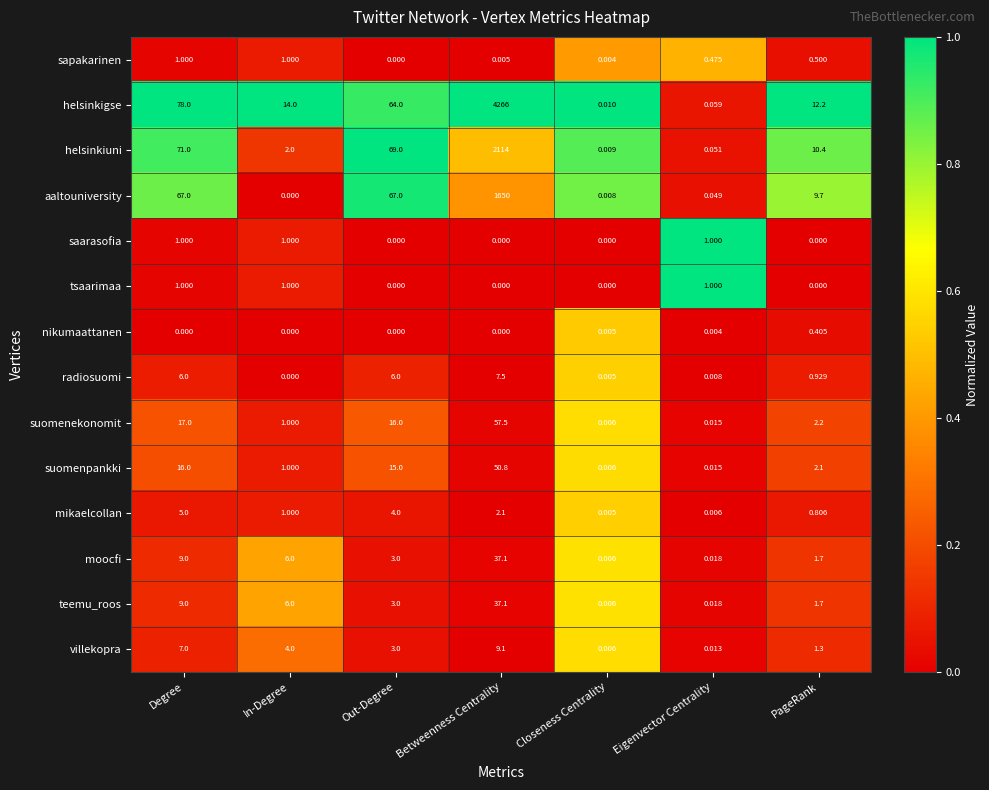

Rank the categories by suomenpankki value from highest to lowest.

Betweenness Centrality, Degree, Out-Degree, PageRank, In-Degree, Eigenvector Centrality, Closeness Centrality